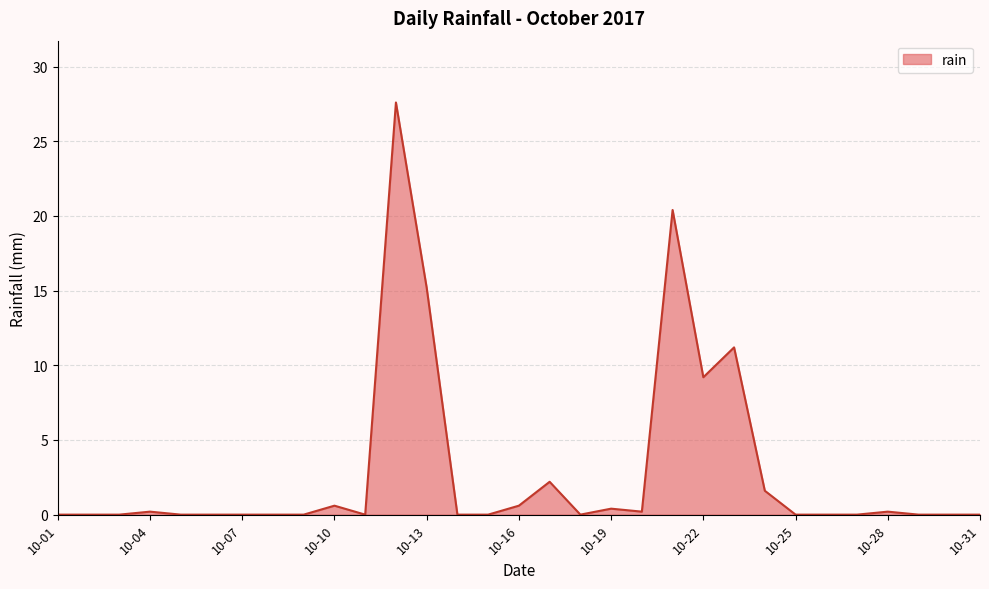

What is the greatest value displayed?

27.6